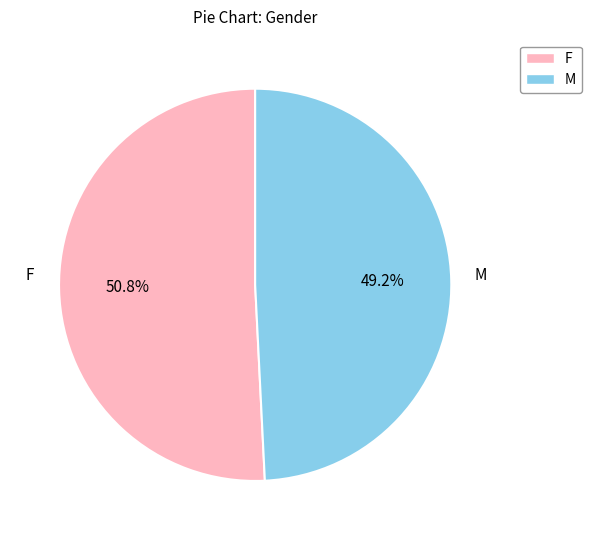

What is the smallest slice in the pie chart?

M